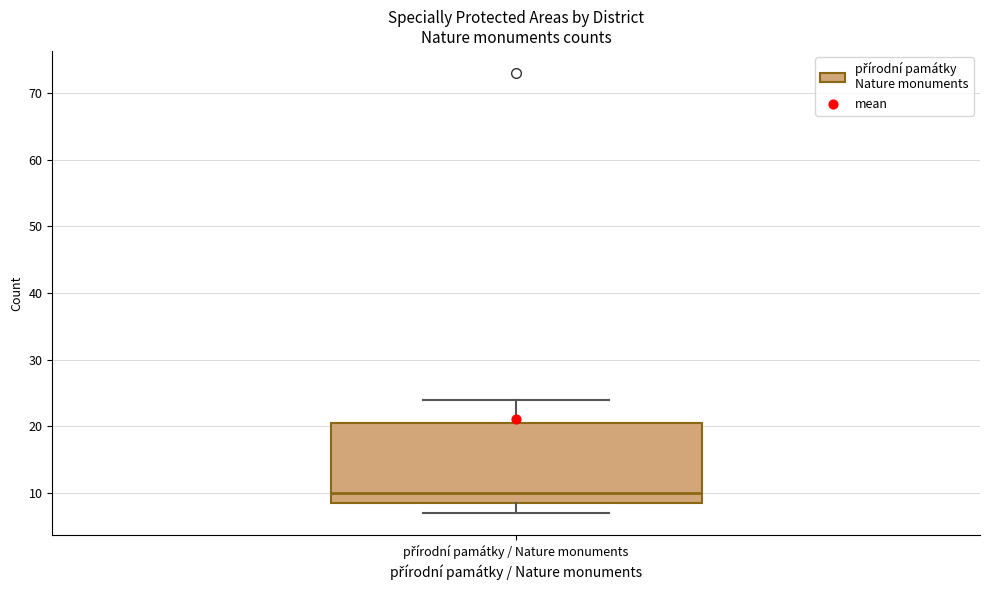

Read this box plot against the y-axis: the position of the median line, the range covered by the box, and the ends of both whiskers. The values are not printed on the chart, so give them approximately, as read against the axis.

median 10, box 9 to 21, whiskers 7 to 24